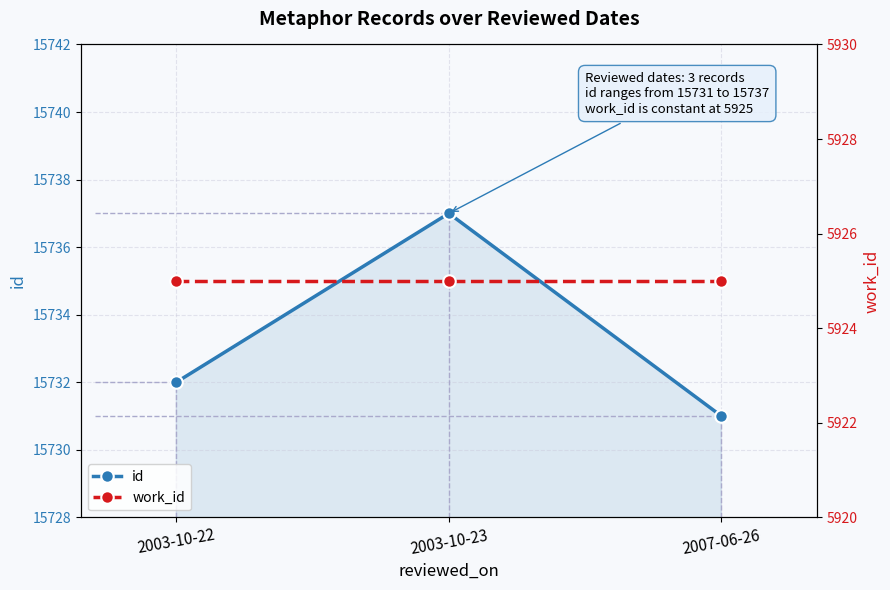

Read the work_id value at 2007-06-26.

5925